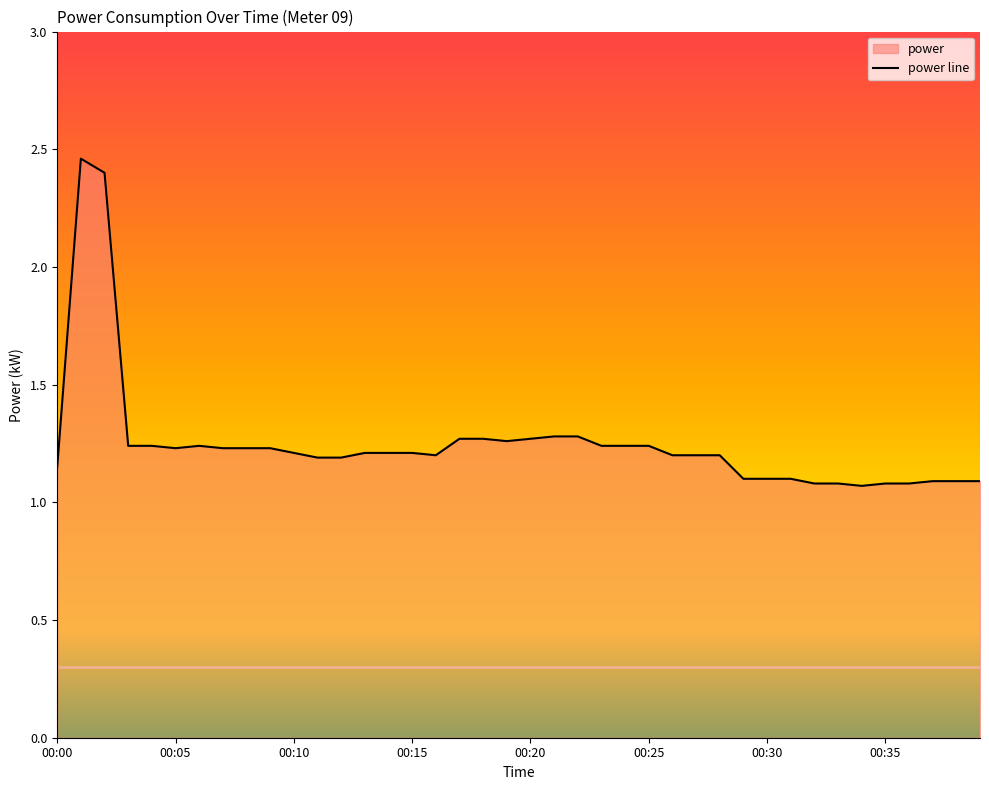

The chart shows a value of 1.8 at 00:00. True or false?

False